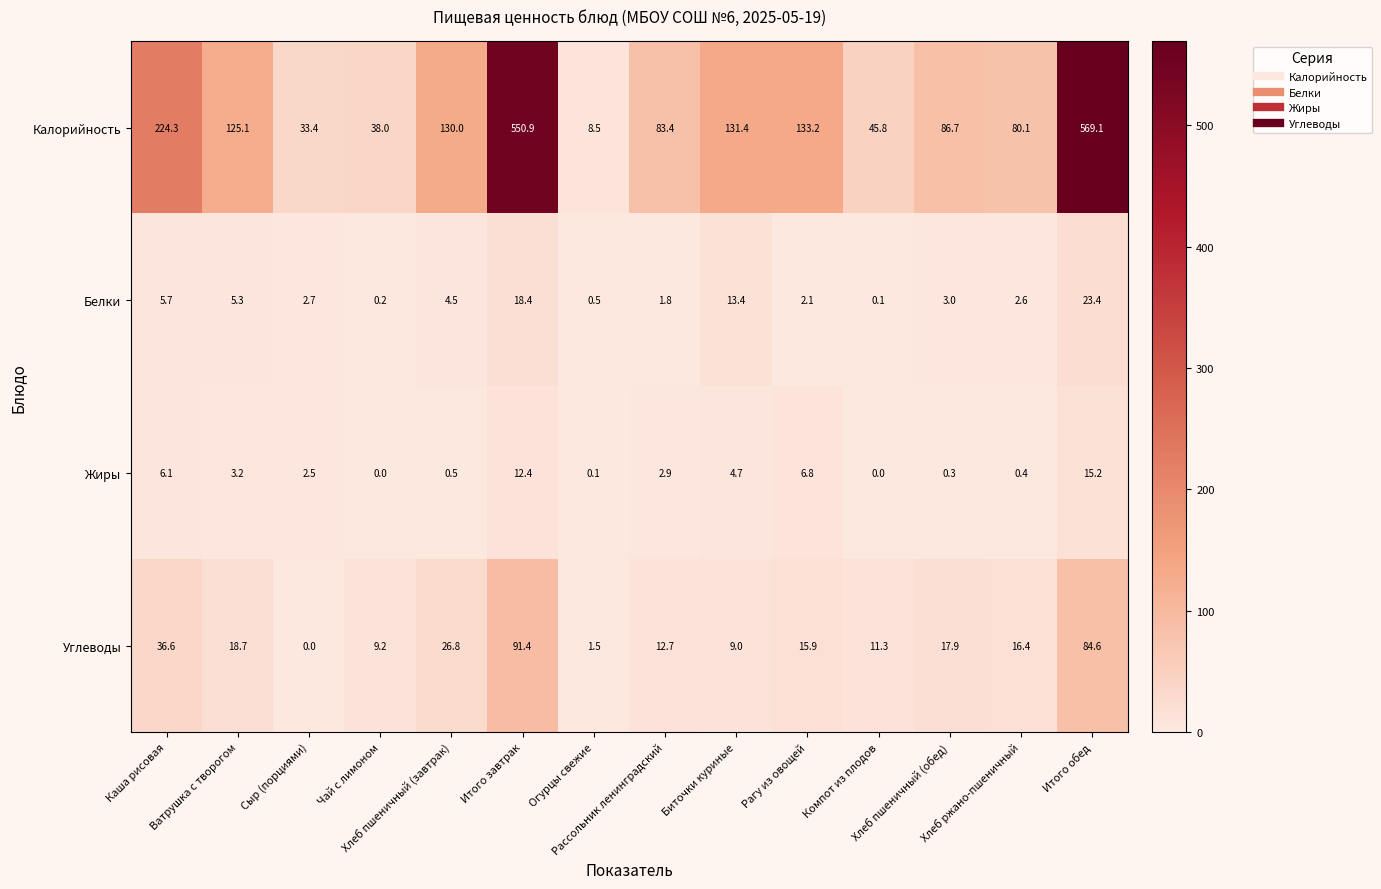

What is the difference between the maximum and minimum values in the Калорийность series?

560.6